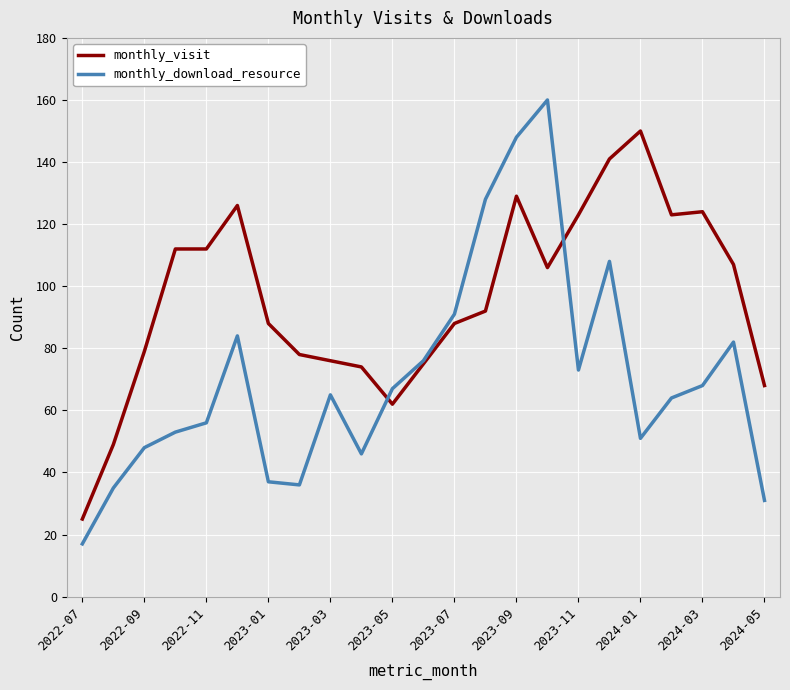

Which series has the largest range (max minus min)?

monthly_download_resource